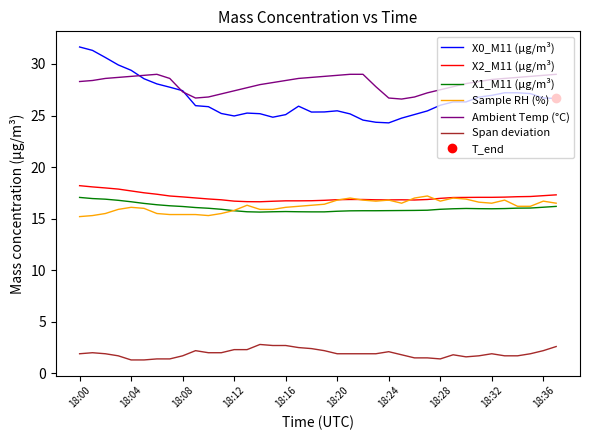

True or false: Sample RH (%) and X0_M11 (μg/m³) intersect in this chart.

False